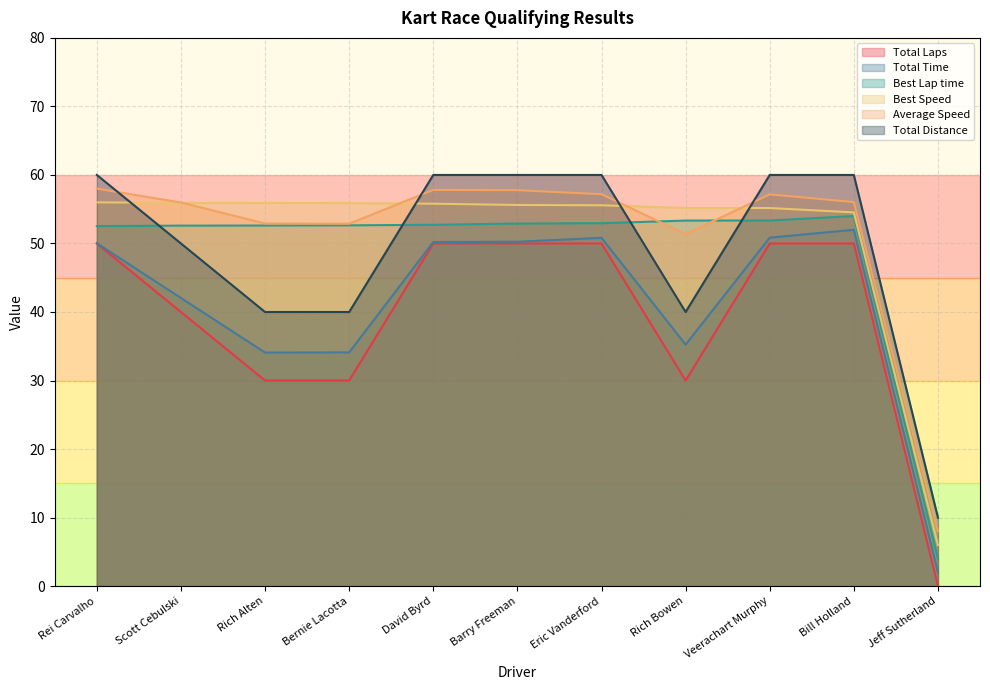

True or false: Best Lap time has more than 0 interior local peaks.

True